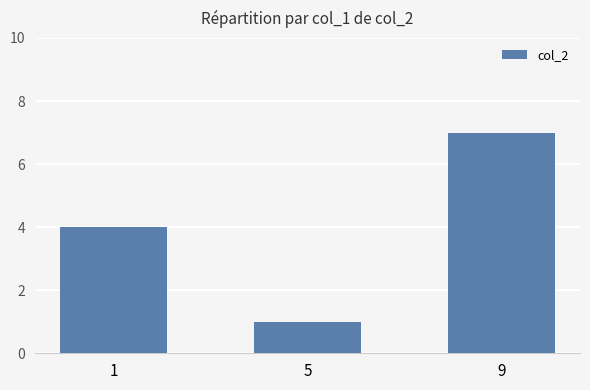

Which label corresponds to the smallest value in the chart?

5